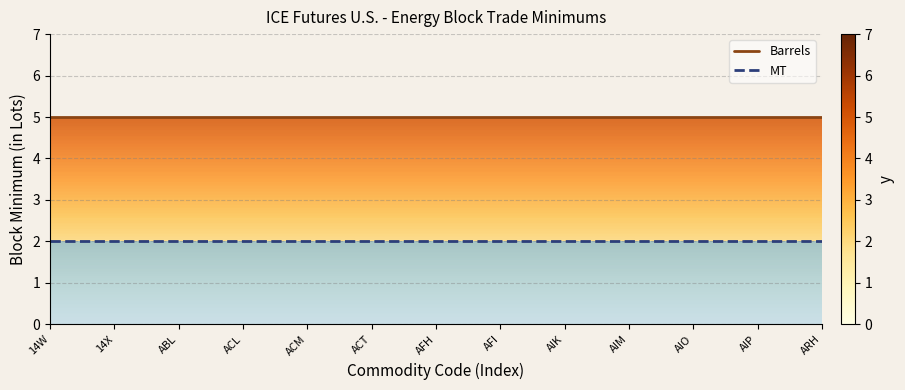

At which label does MT reach its minimum?

14W